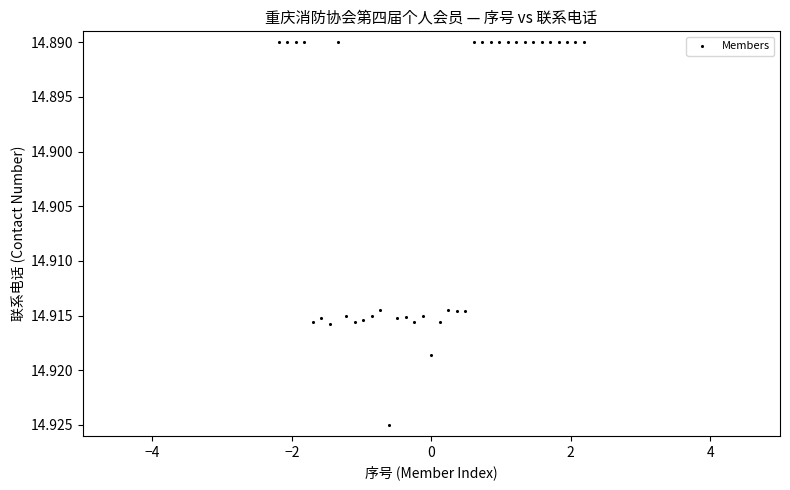

What is the range of X values (max minus min)?

4.4